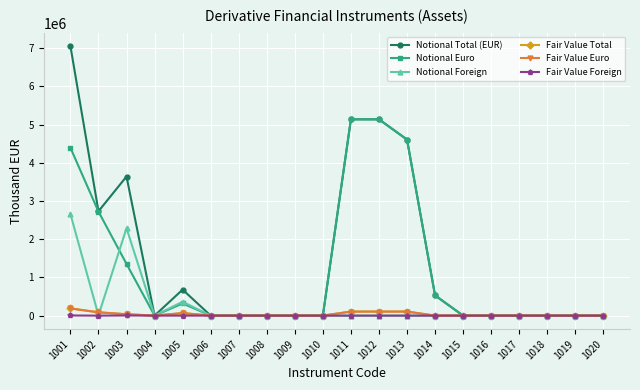

The value of Notional Euro at 1007 is 0. True or false?

True